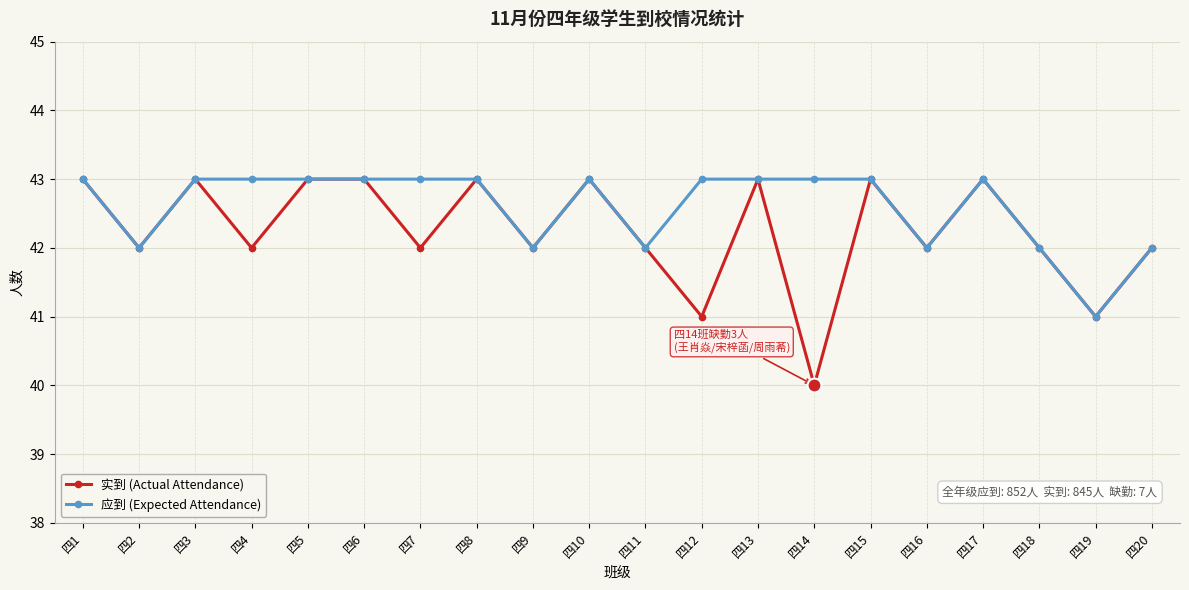

Rank the series by their average value, from highest to lowest.

应到 (Expected Attendance), 实到 (Actual Attendance)